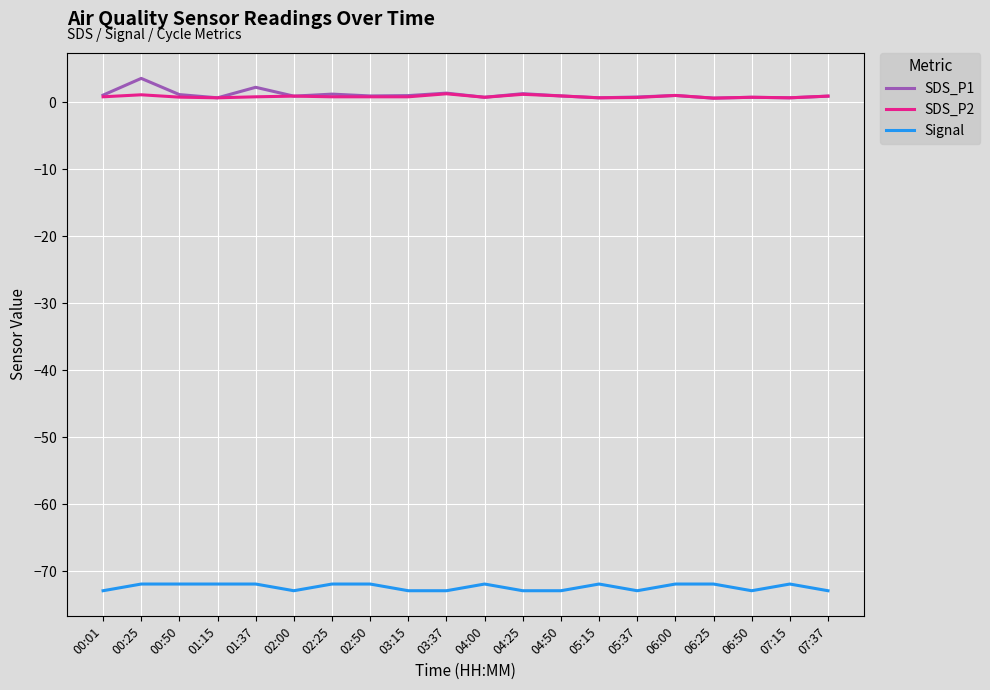

At which label does Signal reach its peak?

00:25